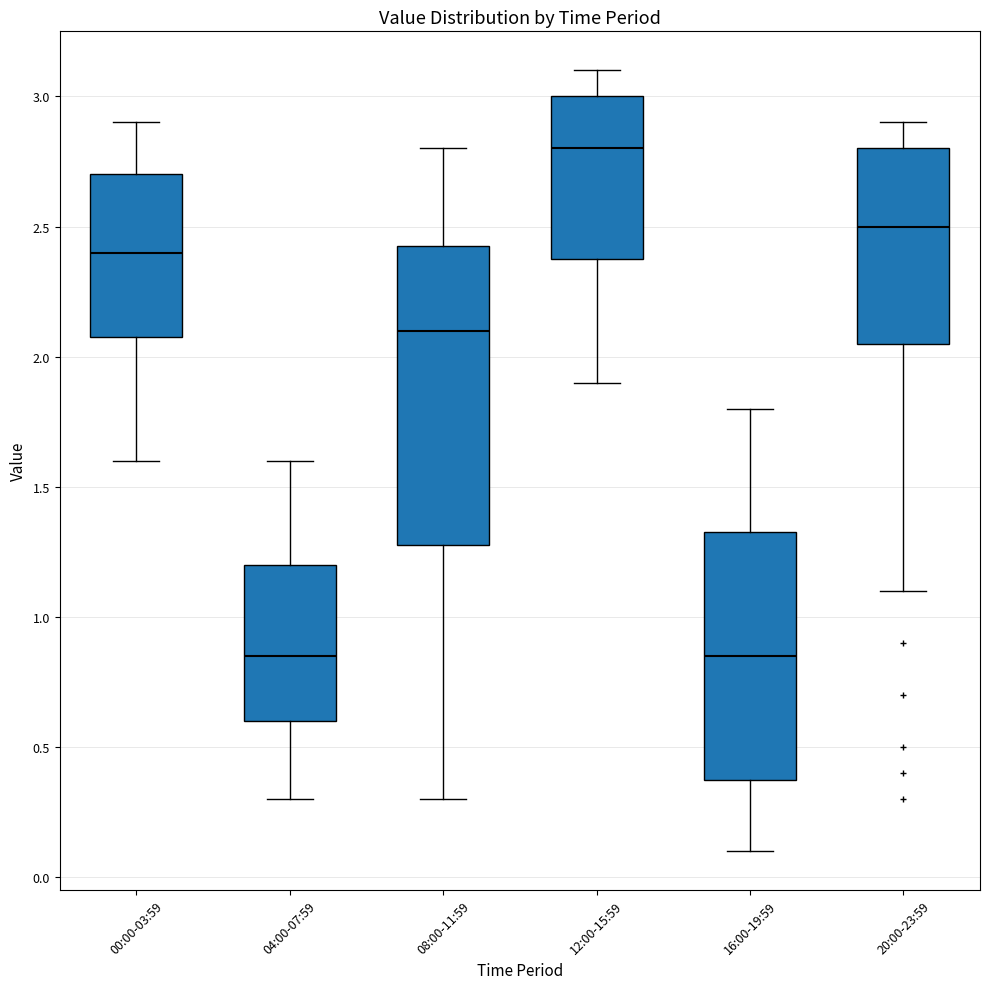

Which box's median line is the highest?

12:00-15:59